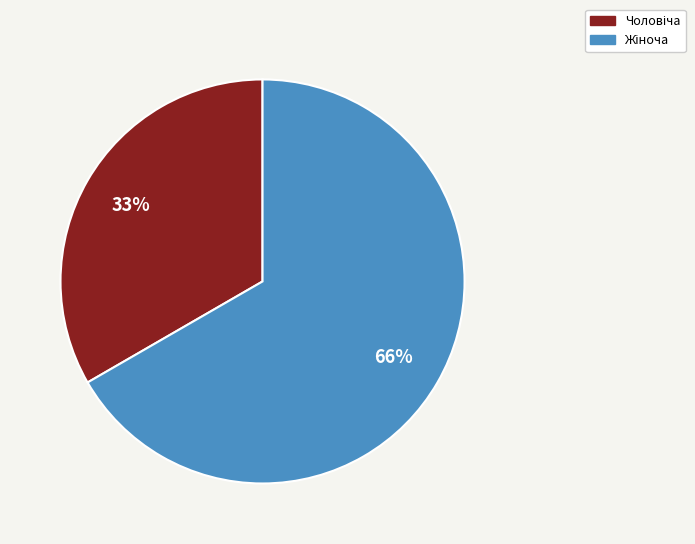

How many slices are in this pie chart?

2